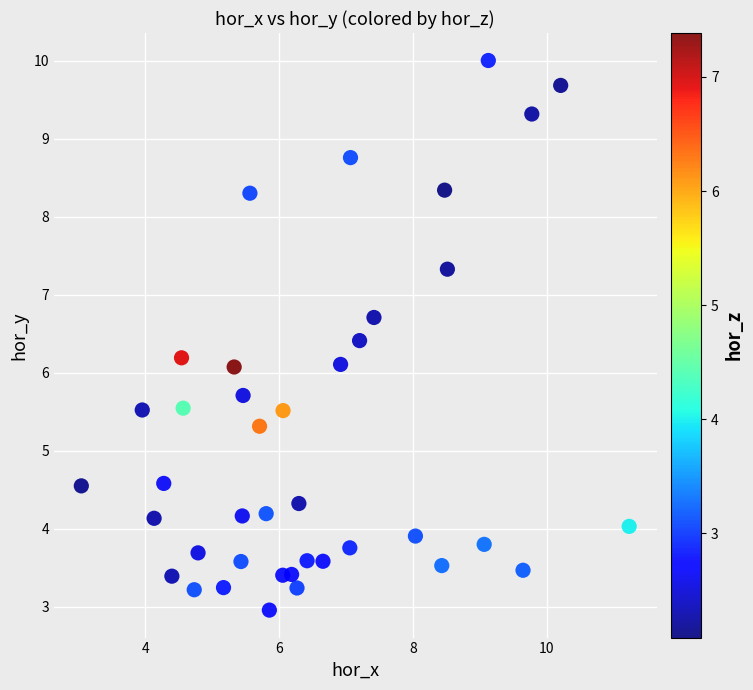

What is the range of X values (max minus min)?

8.2